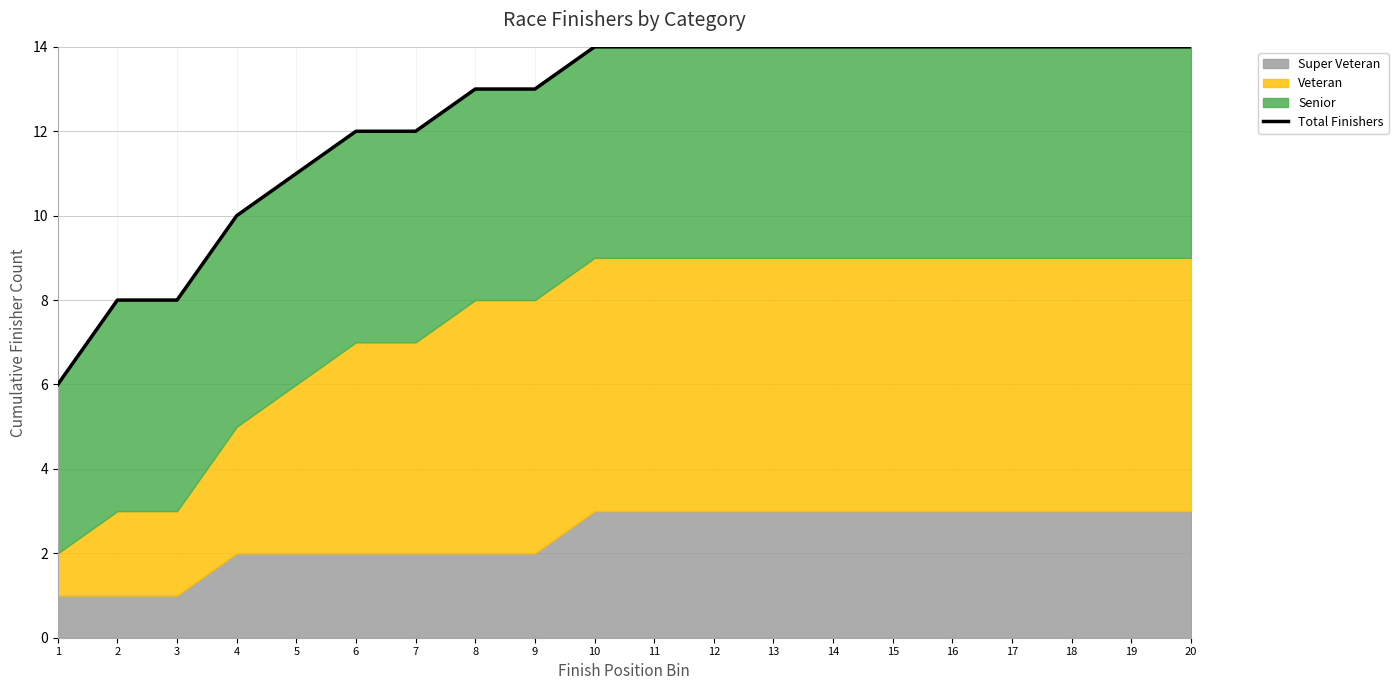

Which category has the highest value across all series?

10